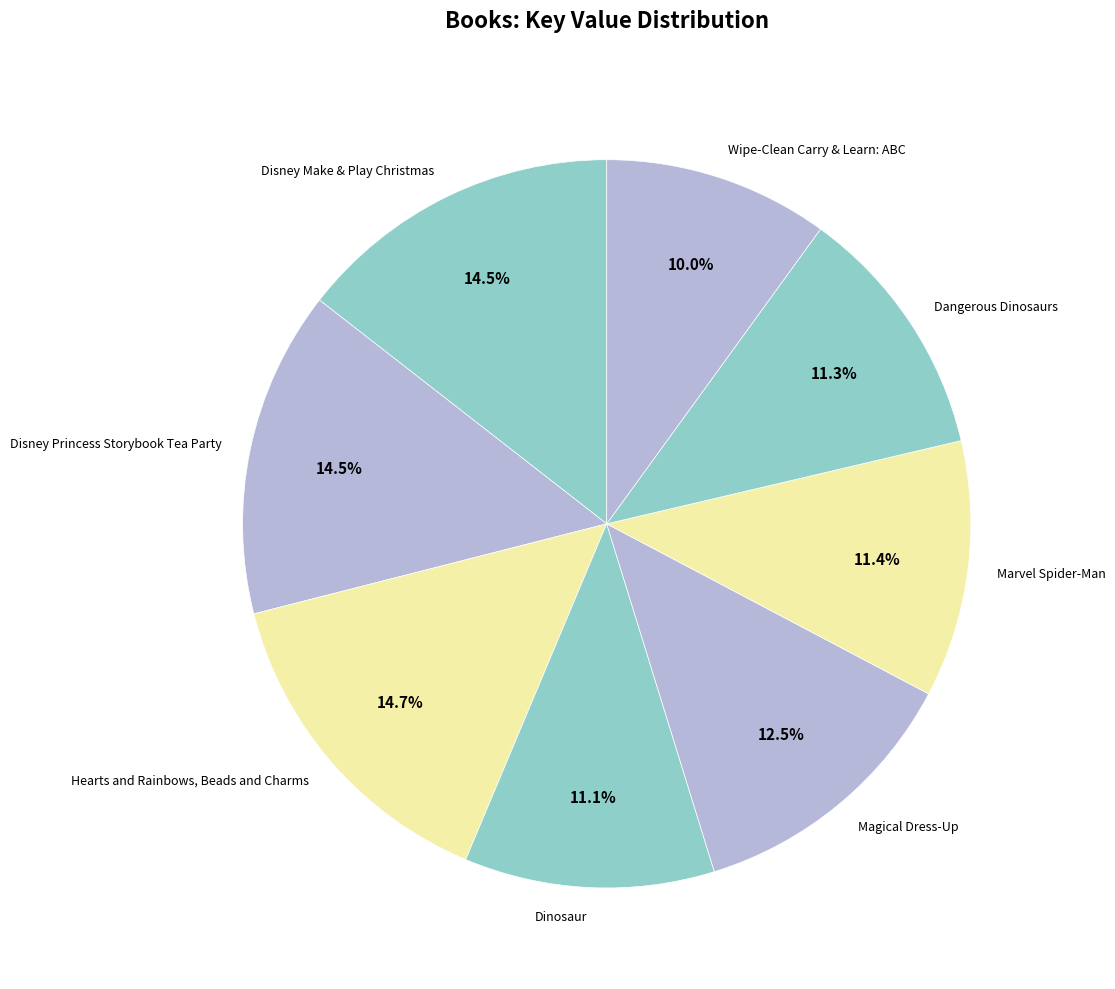

Is there a majority slice in this chart?

No